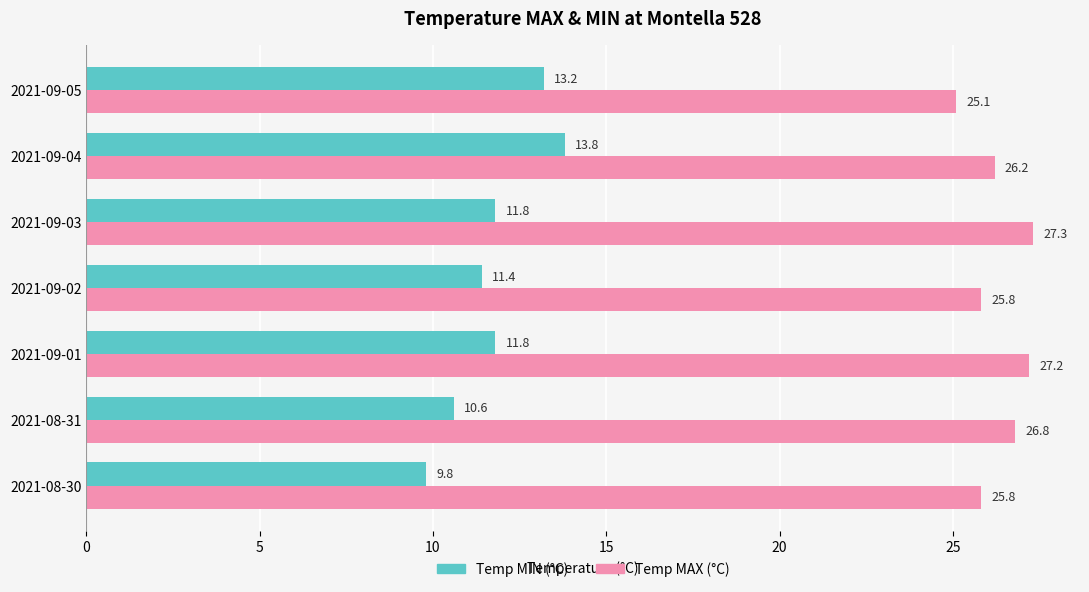

What is the spread (max minus min) of values at 2021-09-04?

12.4